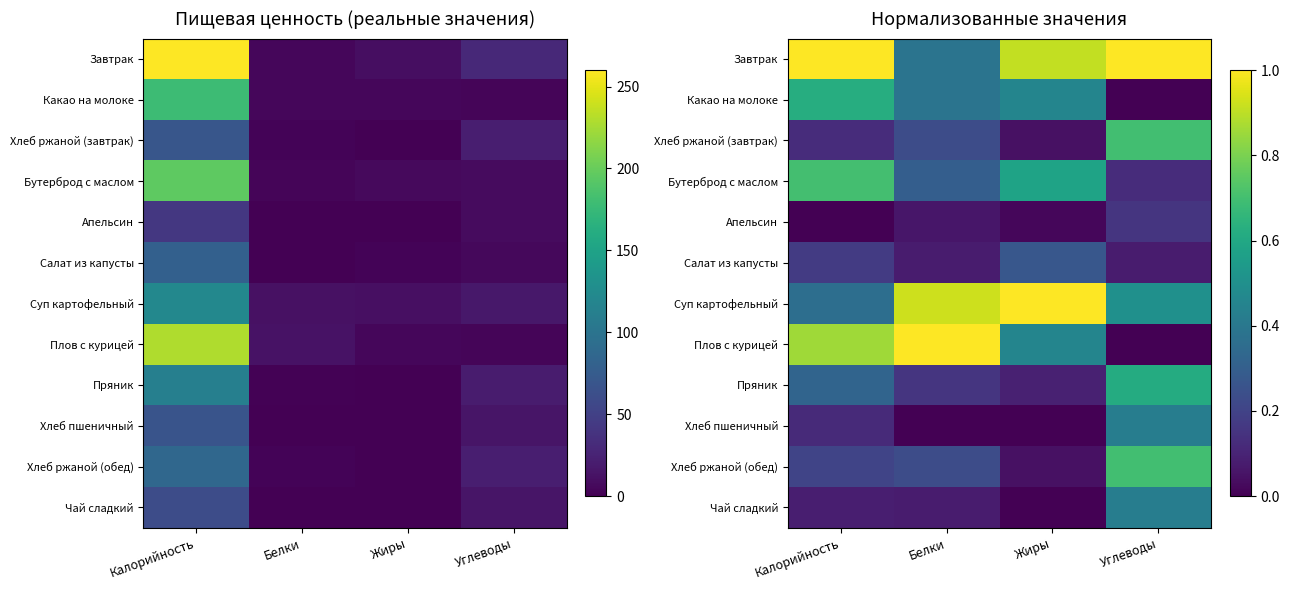

Which series has the largest range (max minus min)?

Плов с курицей